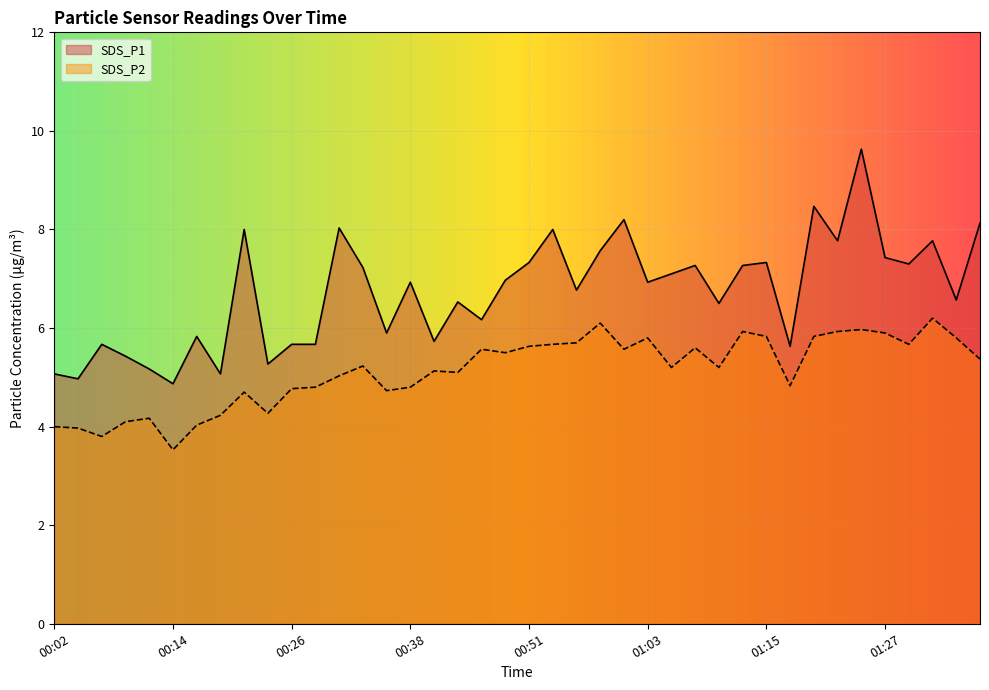

What value does the SDS_P2 series have at 00:09?

4.1